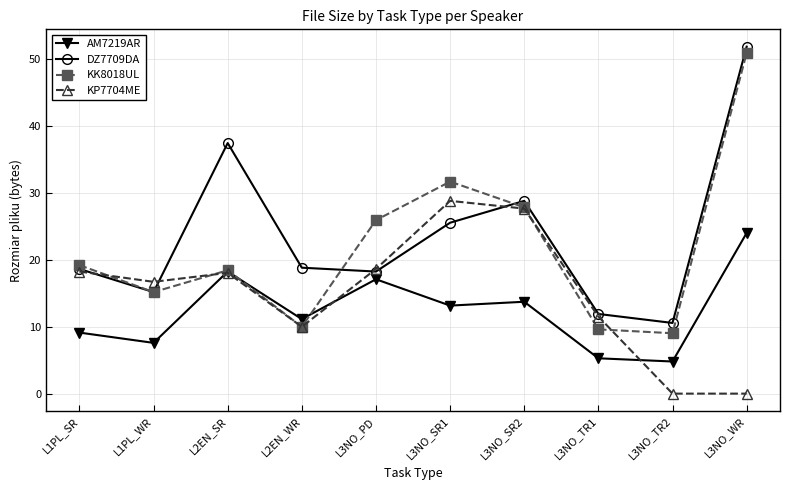

List the series in order of their overall mean, lowest first.

AM7219AR, KP7704ME, KK8018UL, DZ7709DA